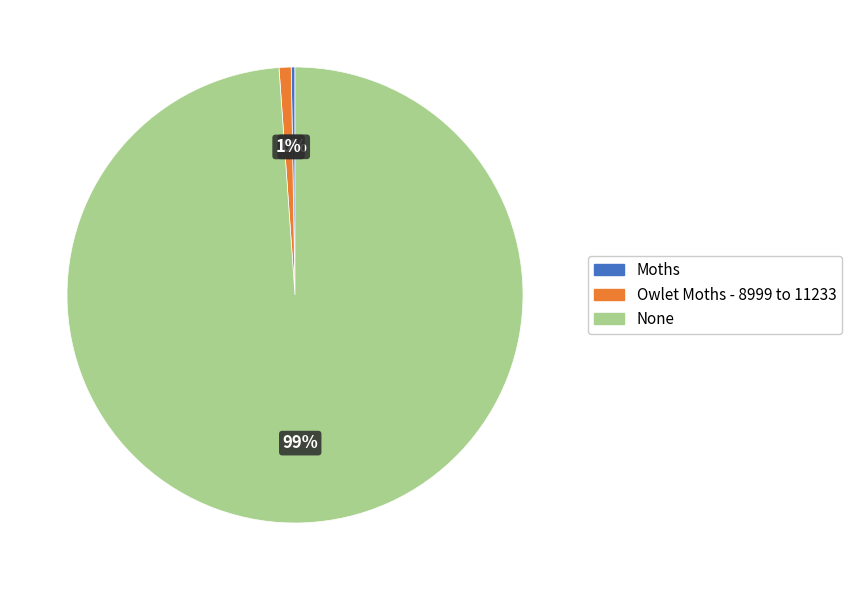

Is there any slice that represents more than half of the pie?

Yes